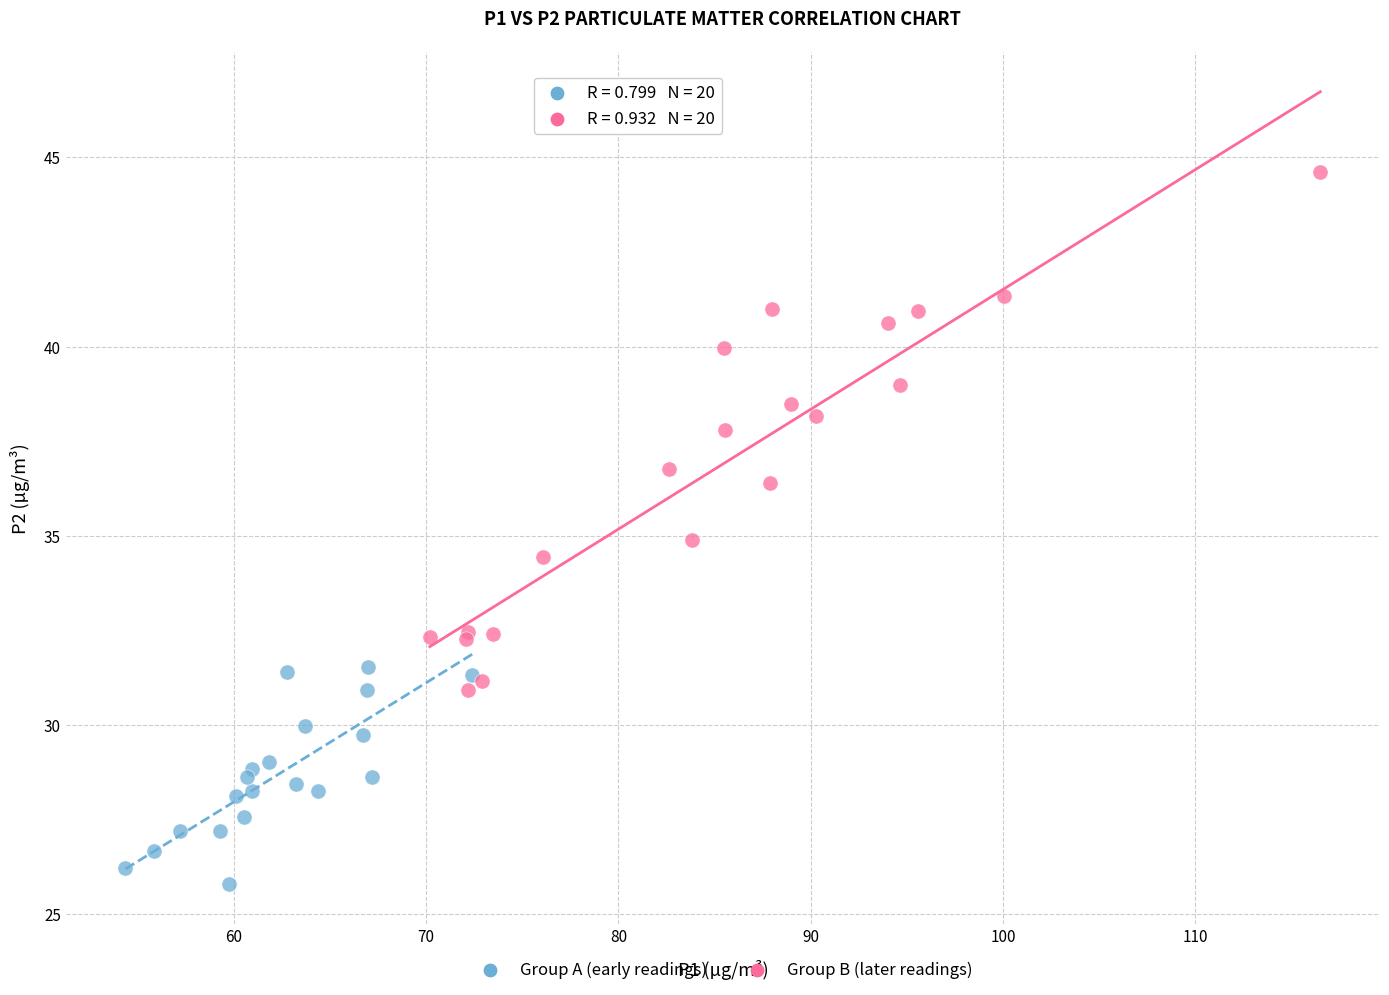

Which series contains the highest Y value?

Group B (later readings)